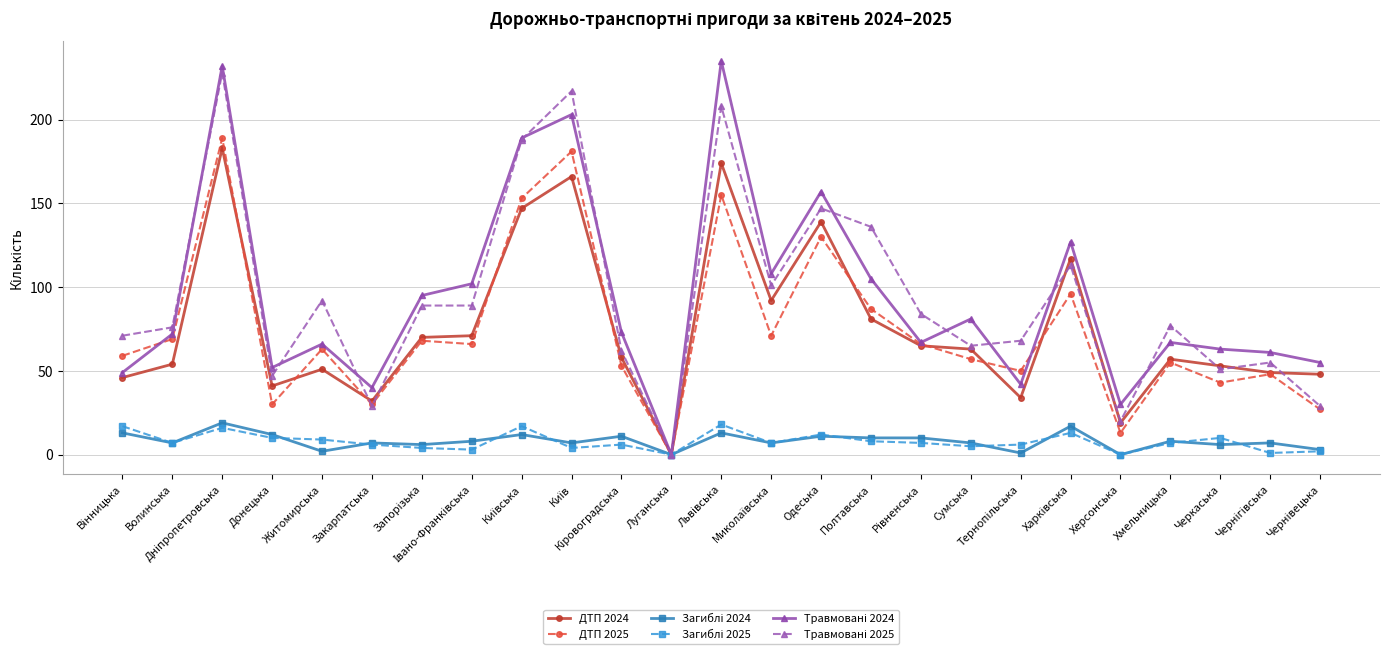

What is the maximum value shown in the chart?

235